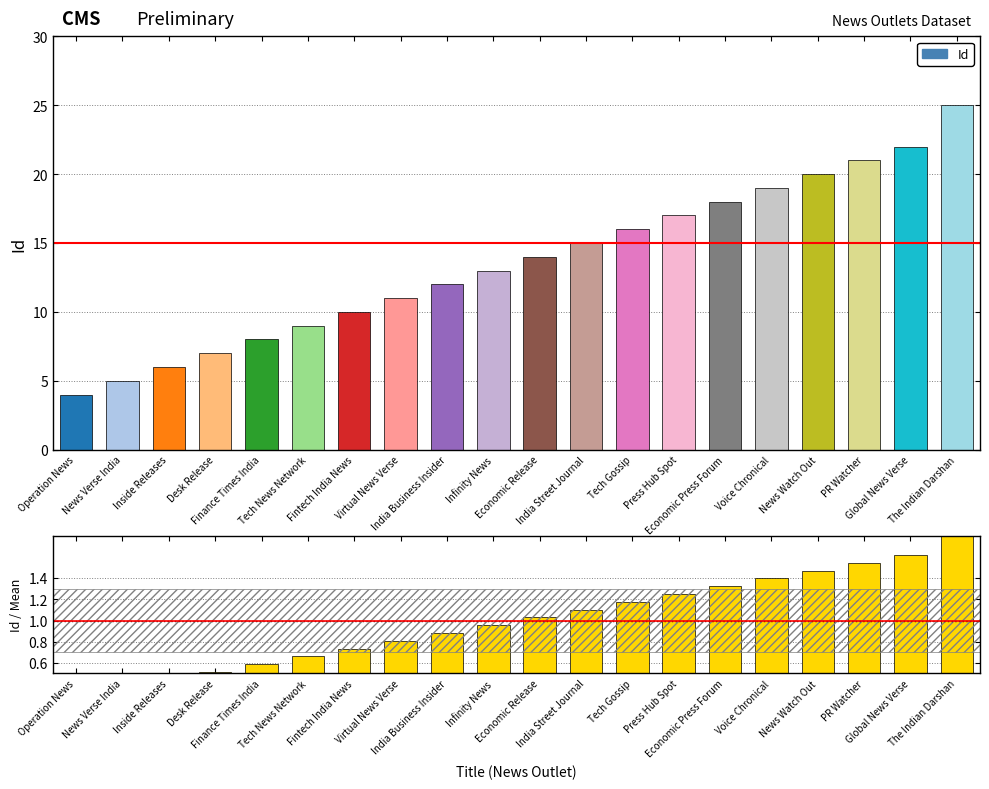

Where does the Id / Mean series first go above 1?

Economic Release